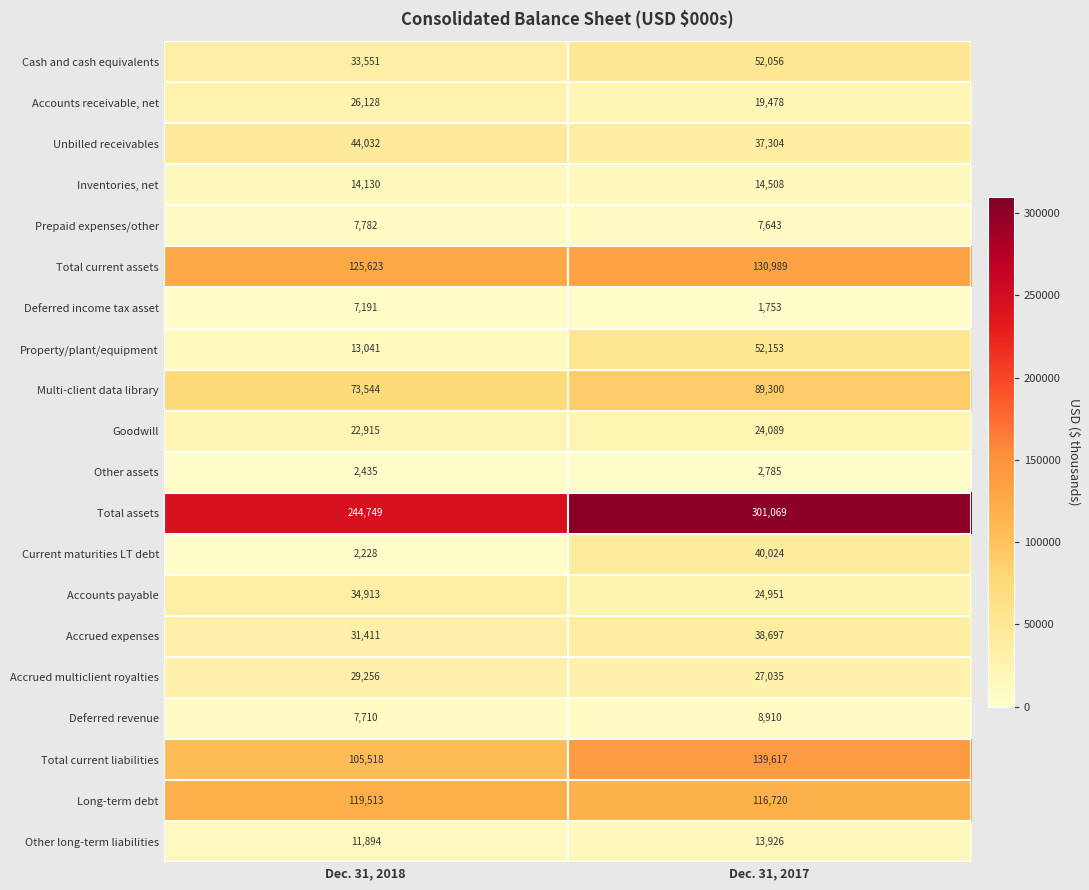

What is the difference between the Unbilled receivables values at Dec. 31, 2017 and Dec. 31, 2018?

6728